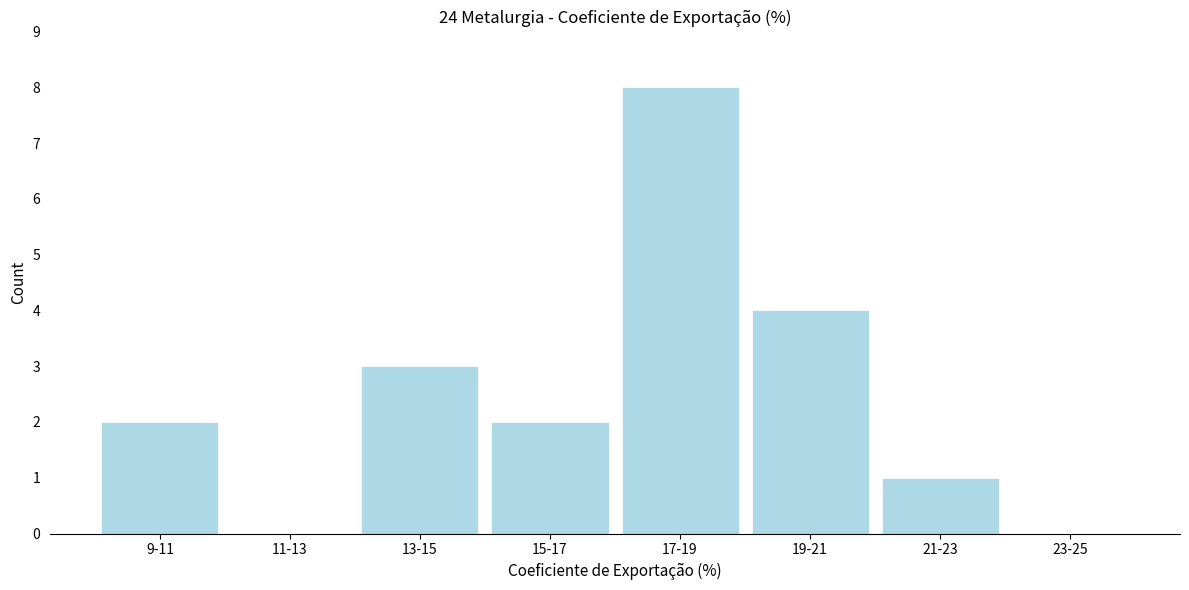

Reading left to right, what are all the values shown in this chart?

9-11=2	11-13=0	13-15=3	15-17=2	17-19=8	19-21=4	21-23=1	23-25=0